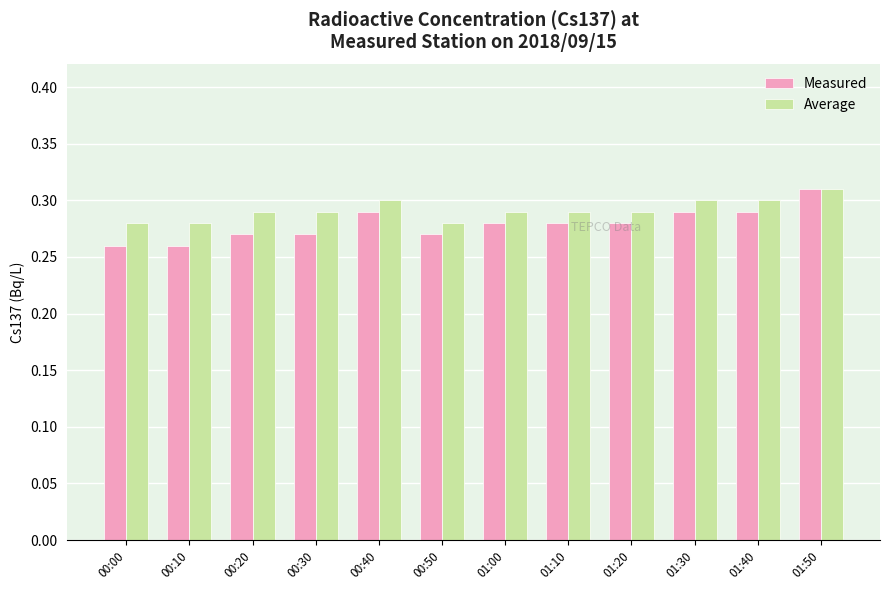

True or false: Measured has a value of 0.2 at 01:50.

False